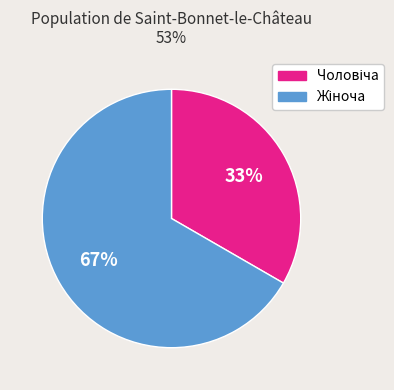

How many segments does this pie chart have?

2